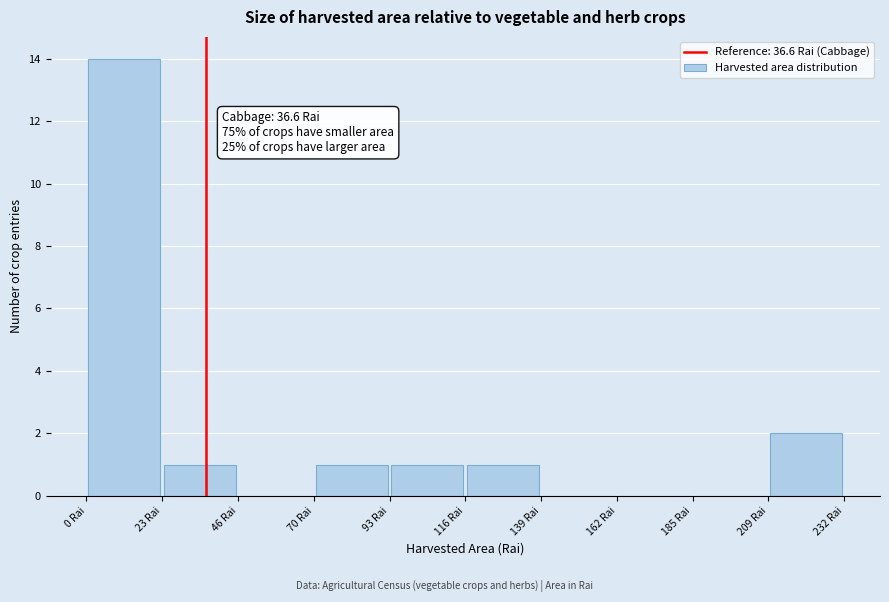

Over which range of the x-axis is the bar tallest?

0 to 25